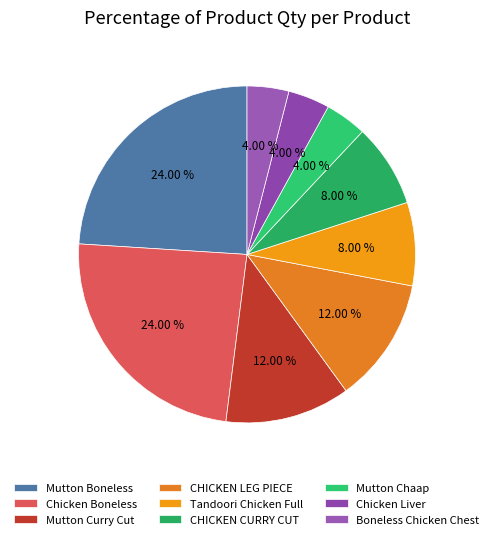

How many segments does this pie chart have?

9